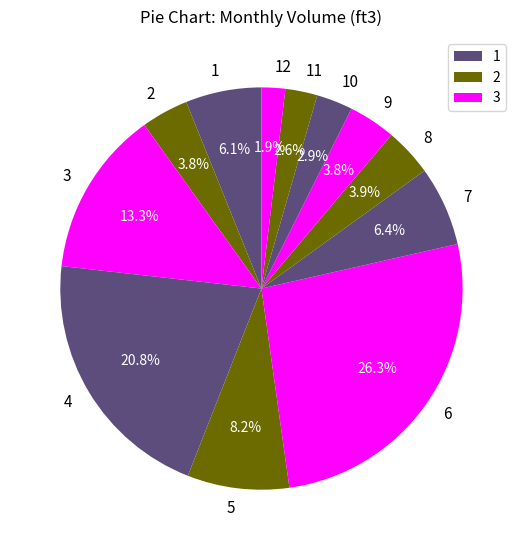

Between 12 and 11, which is larger?

11